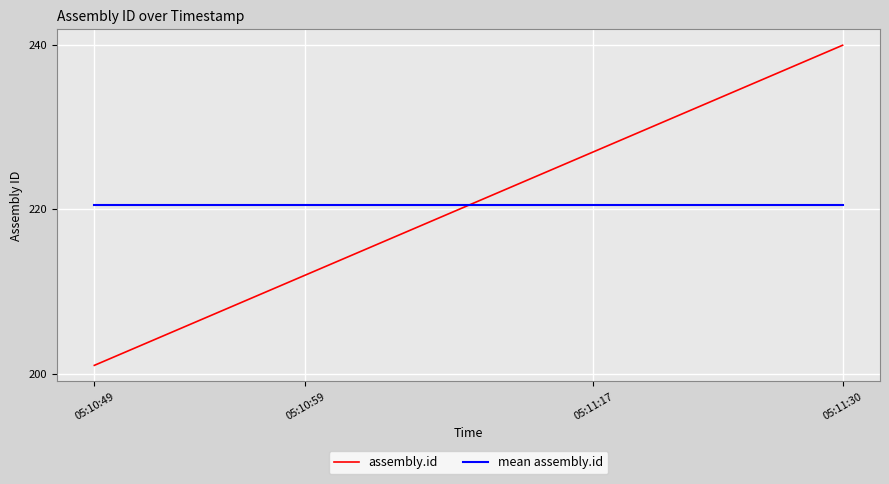

What is the maximum value for mean assembly.id?

220.5